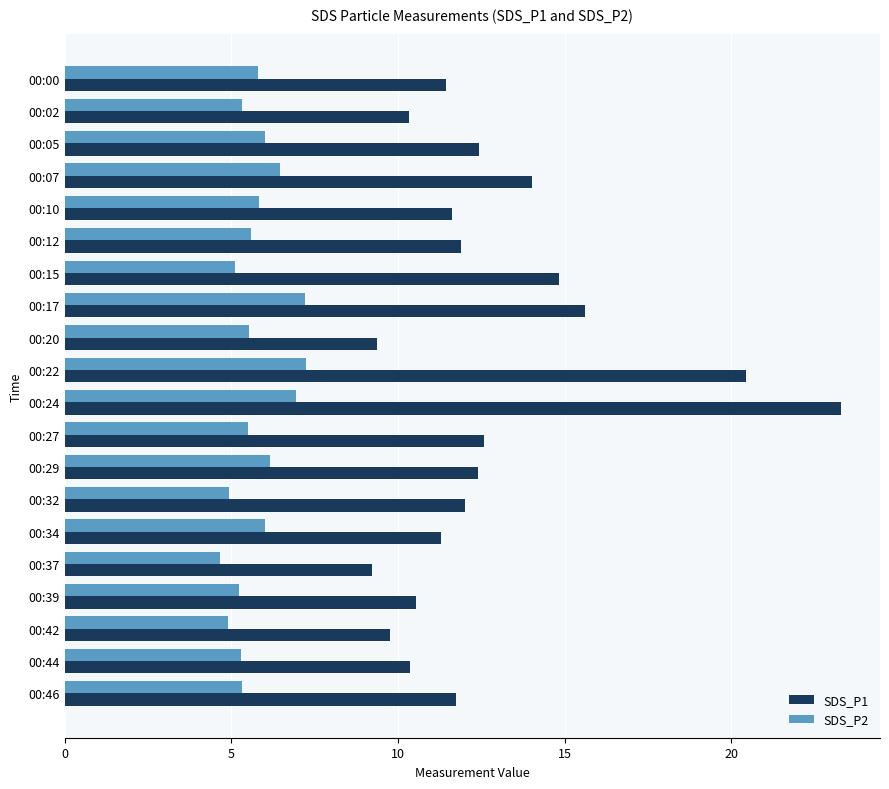

At which category is the sum across all series the highest?

00:24